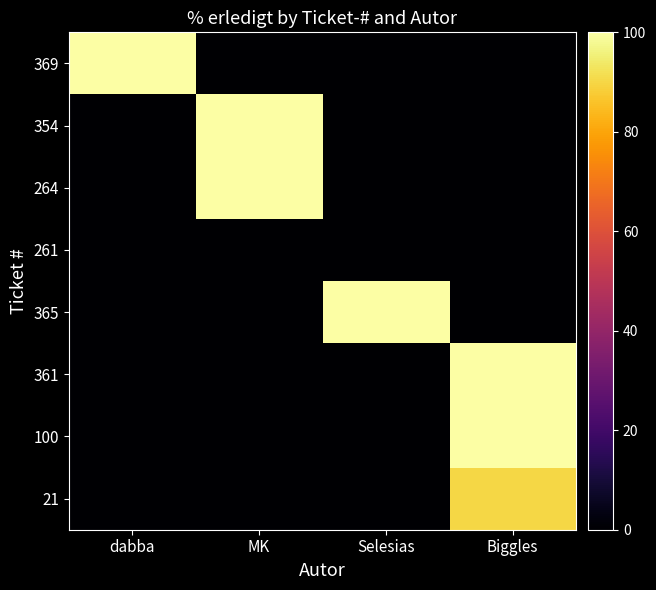

How many series are shown in this chart?

8